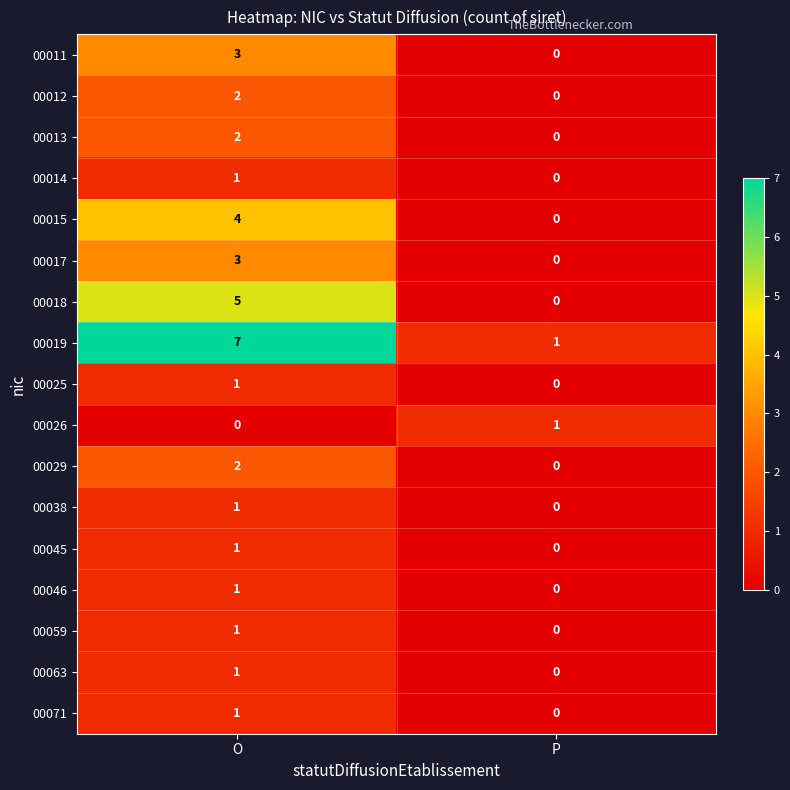

Read the 00018 value at O.

5